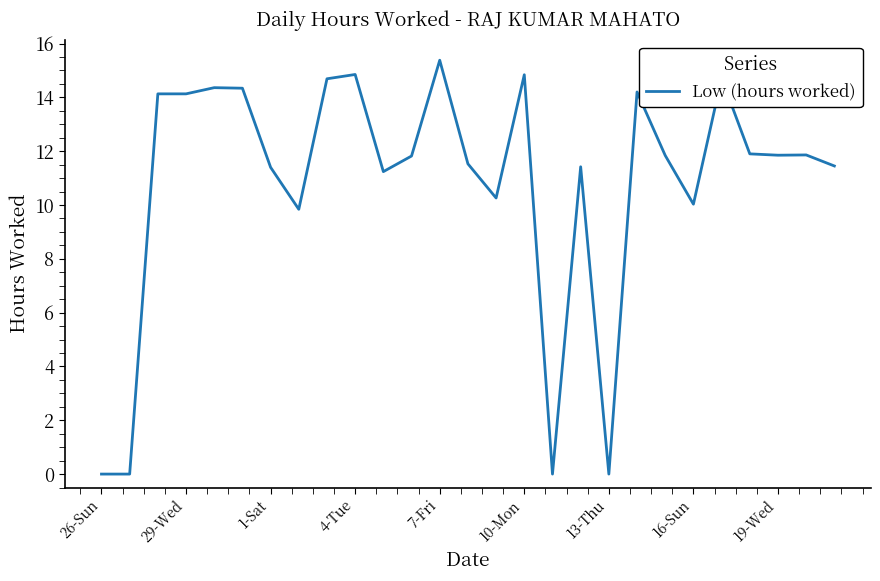

The chart shows a value of 11.8 at 19-Wed. True or false?

True